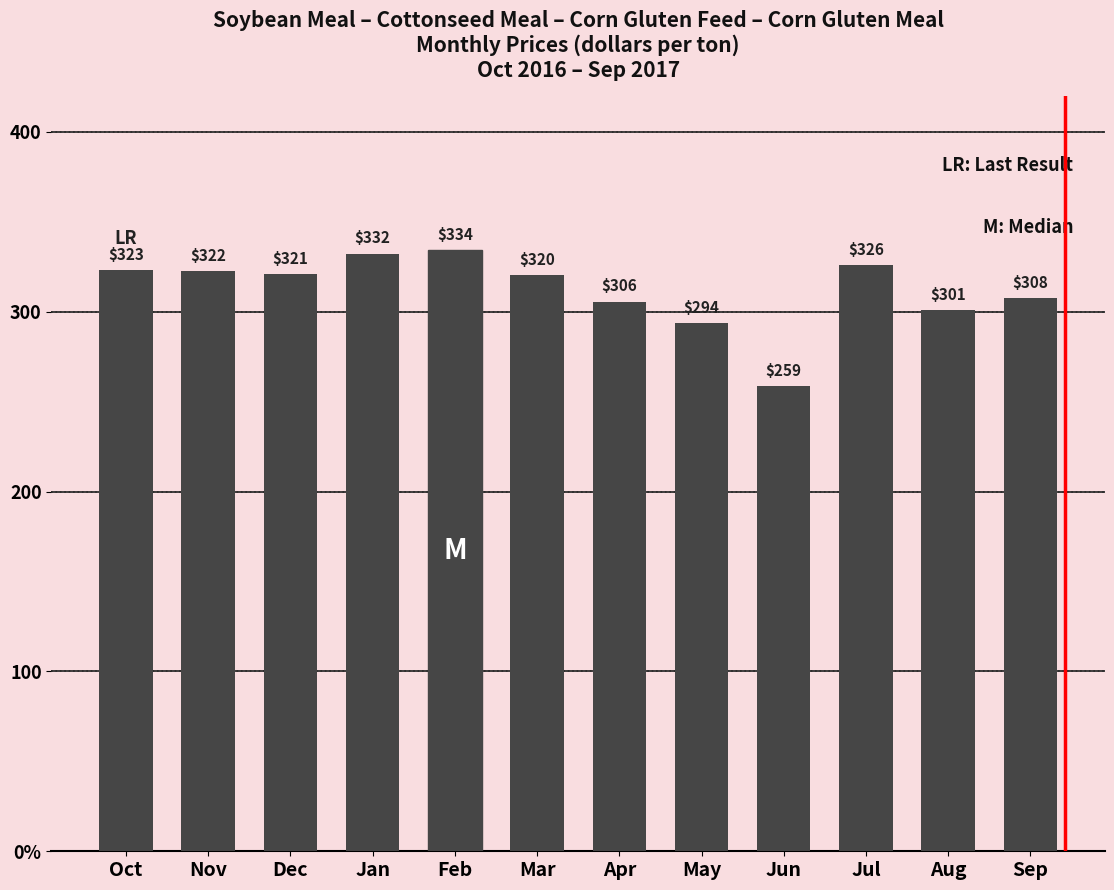

What is the difference between the second highest and second lowest values?

38.7